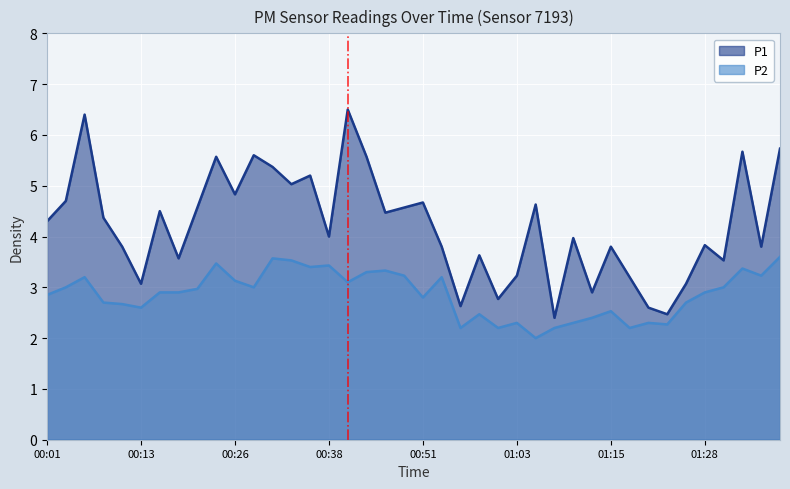

True or false: P2 has a value of 3.2 at 00:53.

True